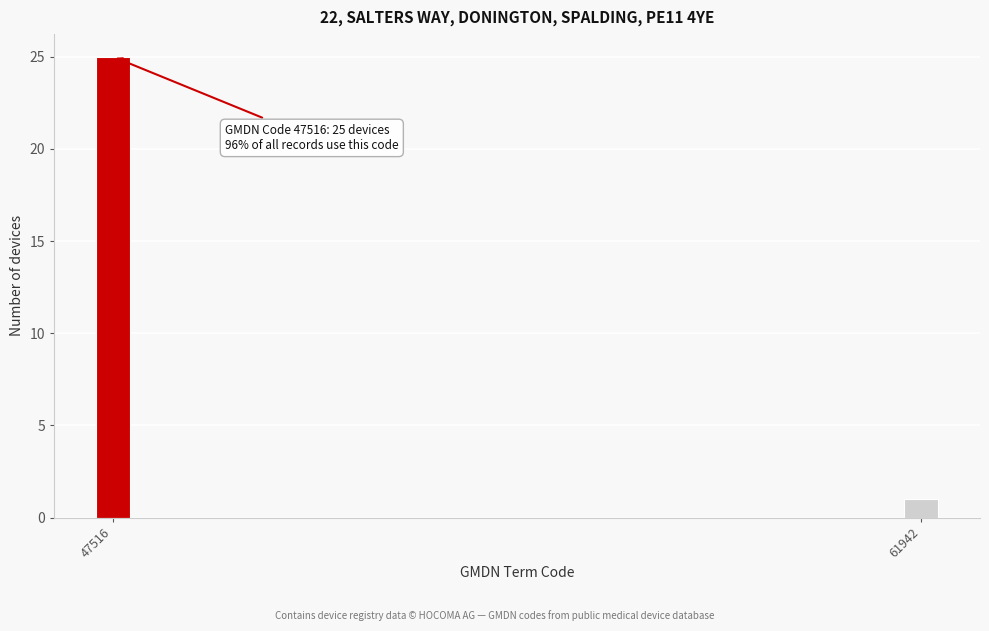

Reading left to right, extract all data points from this chart.

25	1